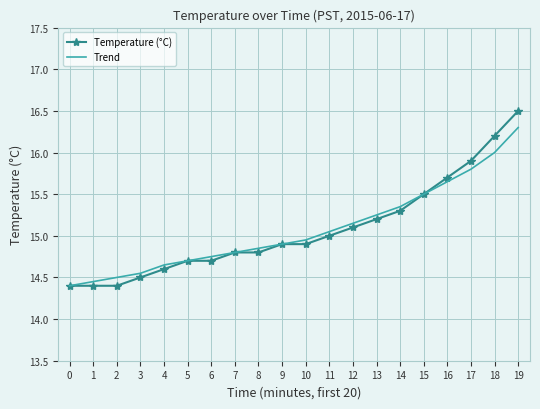

Which series has the widest spread of values?

Temperature (°C)